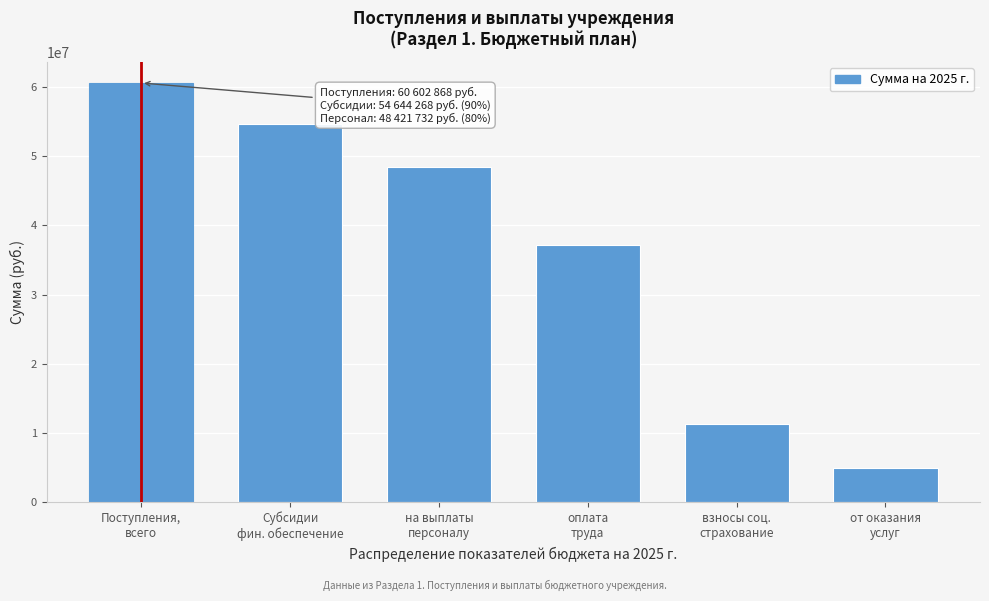

Reading left to right, extract all data points from this chart.

60602868.2	54644268.2	48421732.2	37190270.5	11231461.7	4924500.0